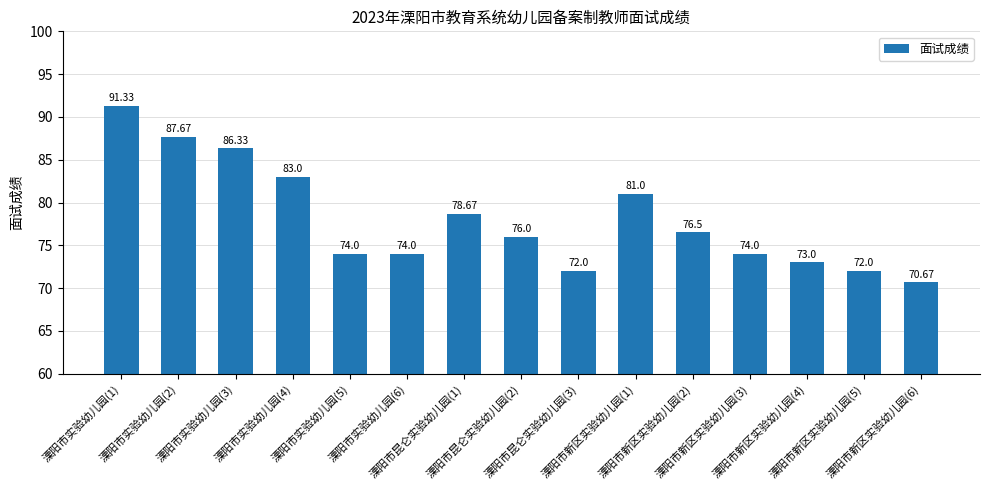

What is the label of the 11th bar from the right?

溧阳市实验幼儿园(5)